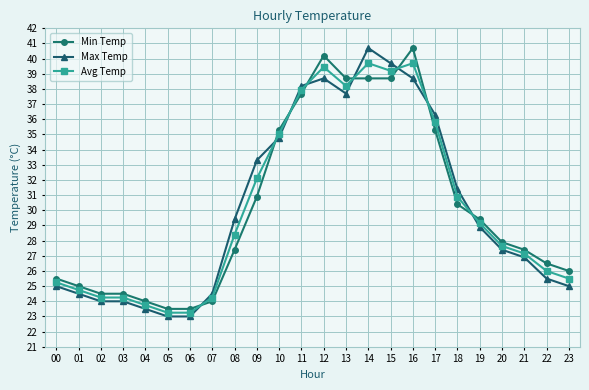

Where is Max Temp nearest to the value 31?

18